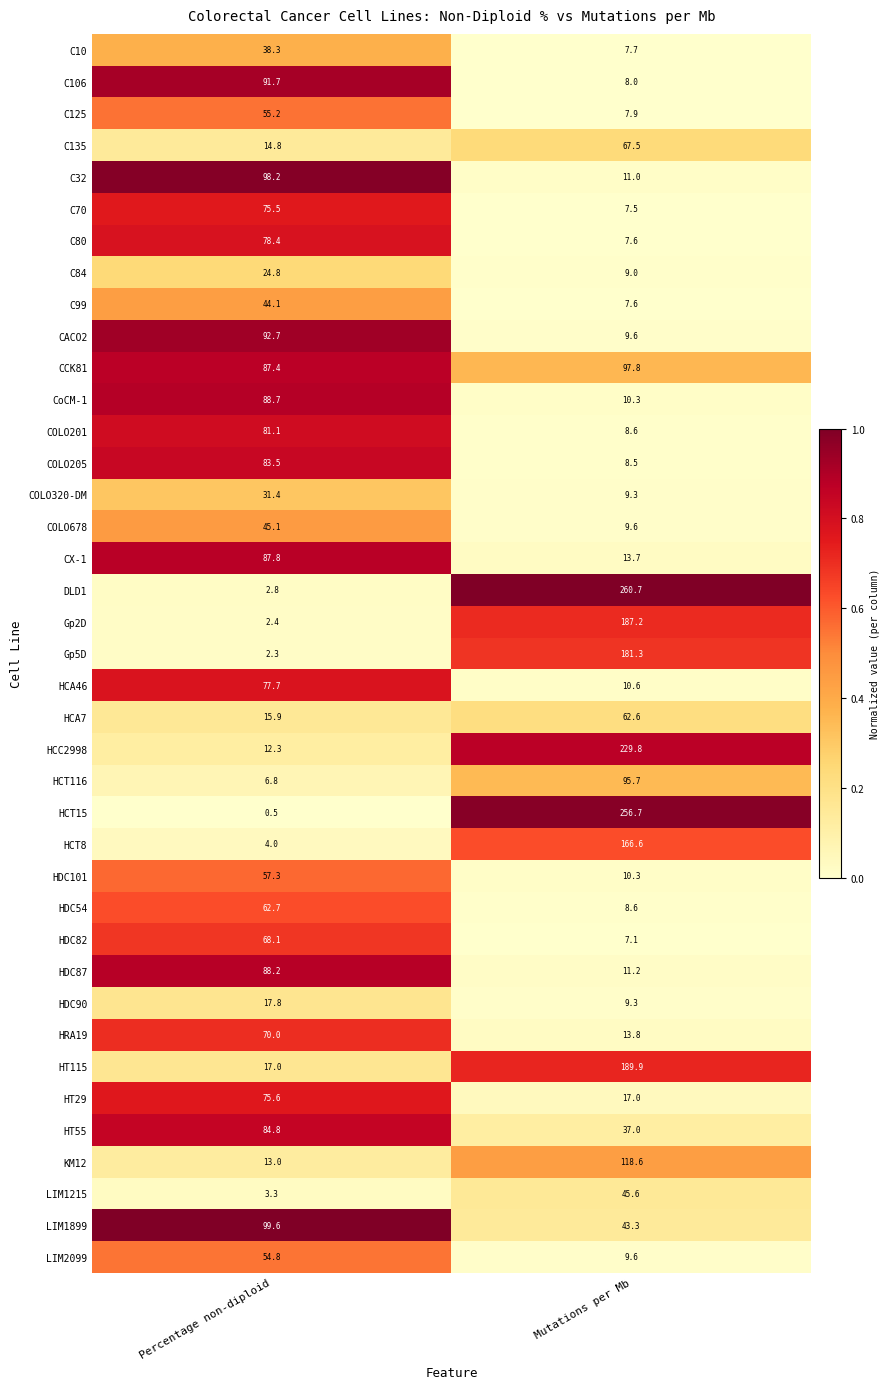

What is the difference between the highest and lowest values at Percentage non-diploid?

99.1